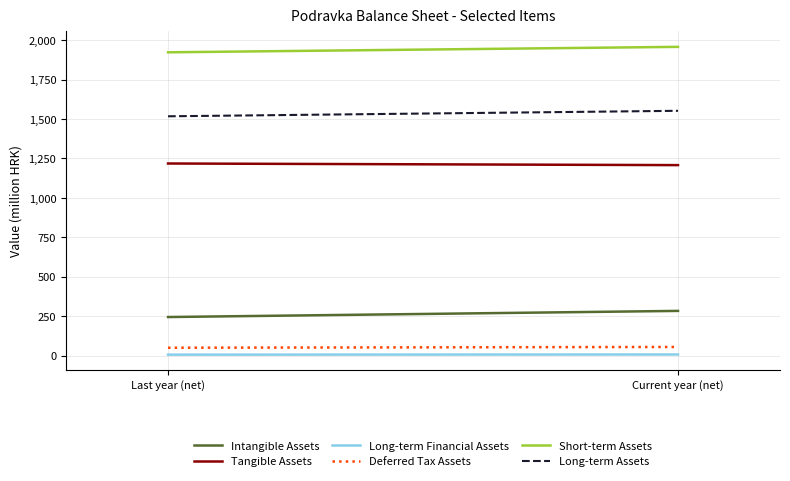

Is this an area chart (filled region under the line)?

No